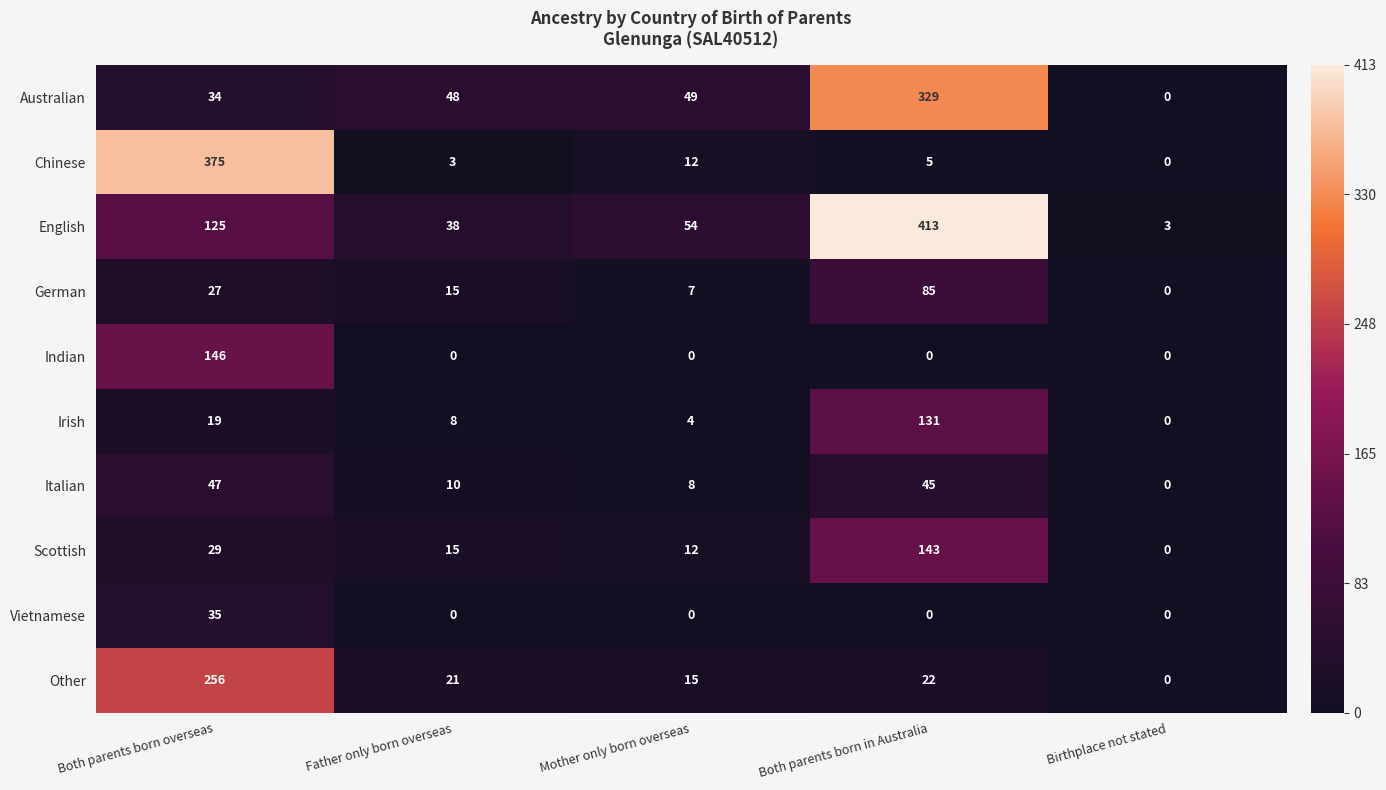

At Both parents born overseas, list the series in order from largest to smallest.

Chinese, Other, Indian, English, Italian, Vietnamese, Australian, Scottish, German, Irish